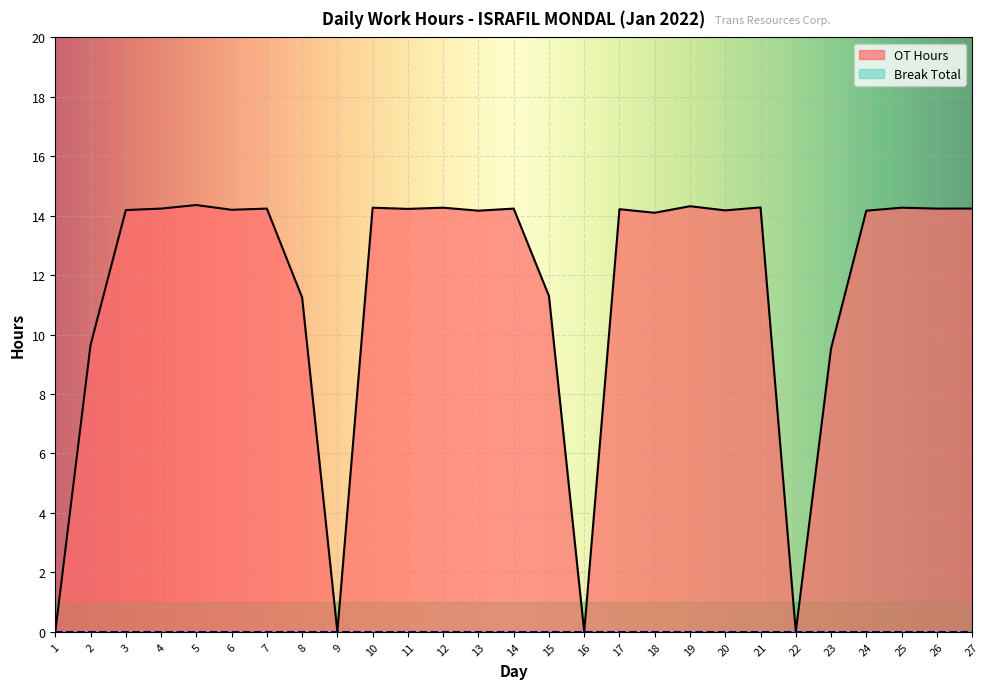

How many data points does each series have?

27